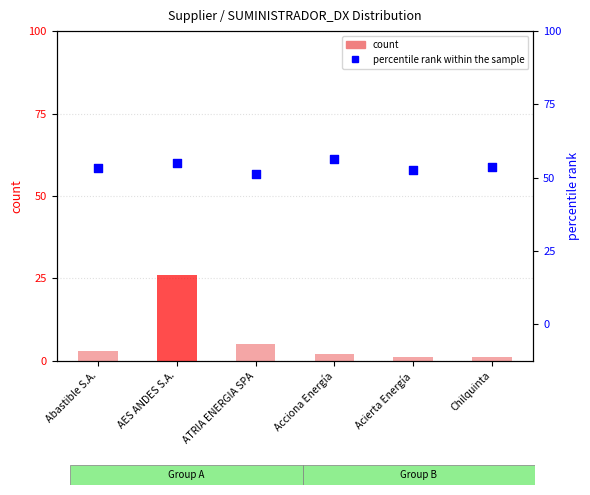

At how many categories does at least one series exceed 1?

6